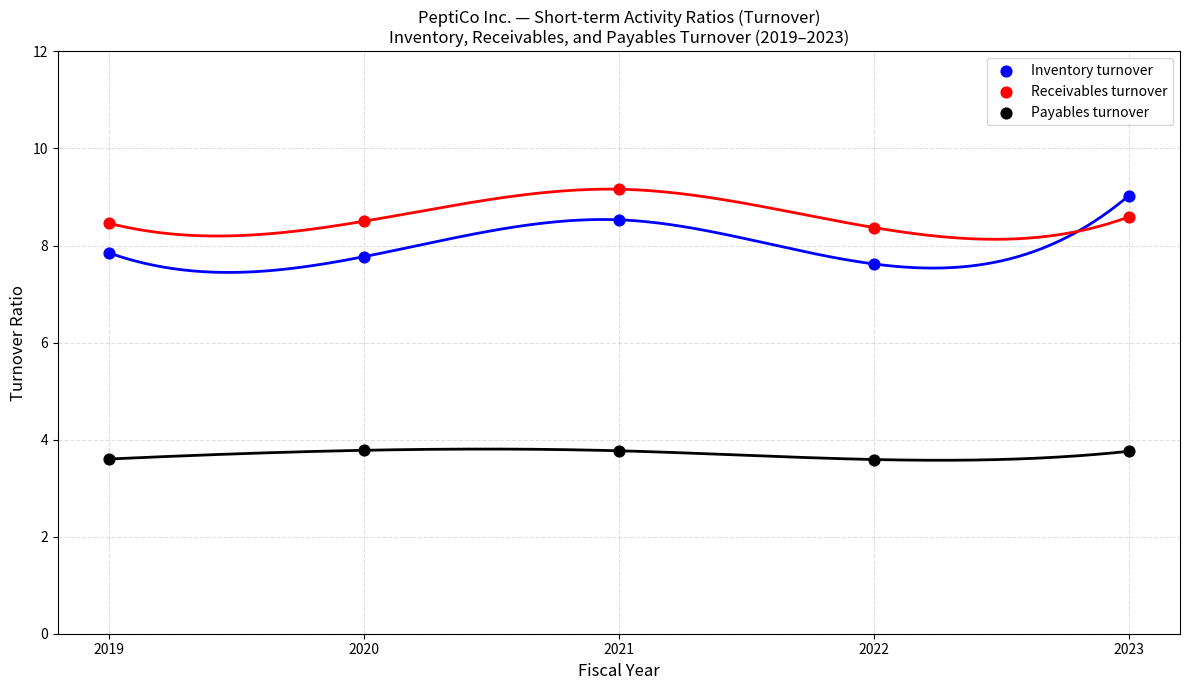

Which series contains the lowest Y value?

Payables turnover